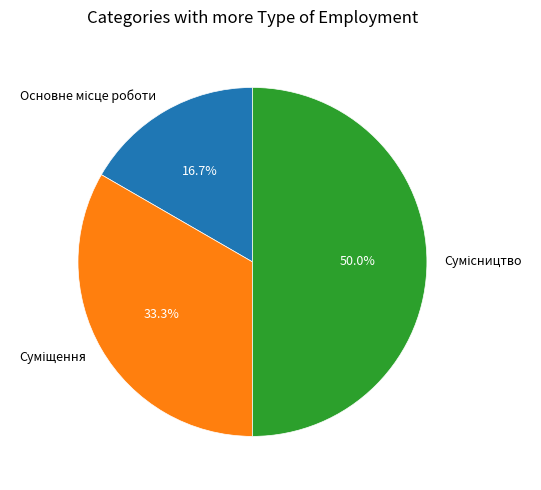

Count the number of slices in the pie.

3